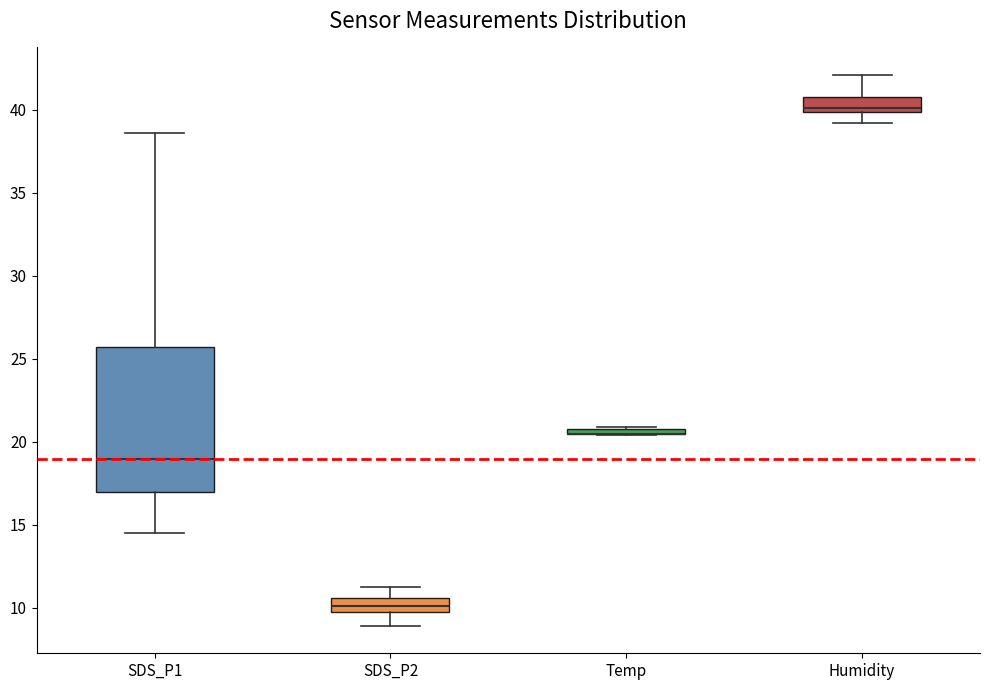

Where does the lower whisker of the box for SDS_P2 end on the y-axis? The values are not printed on the chart, so give them approximately, as read against the axis.

9.0